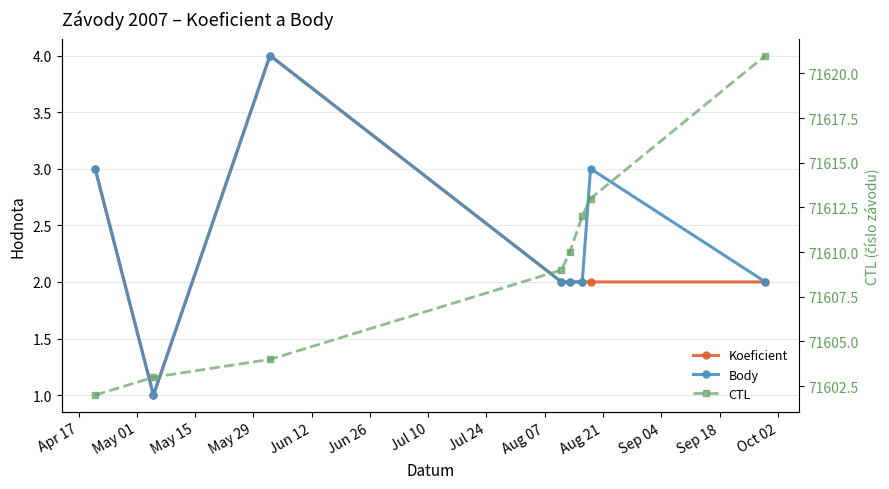

What is the approximate value of Koeficient at May 01?

1